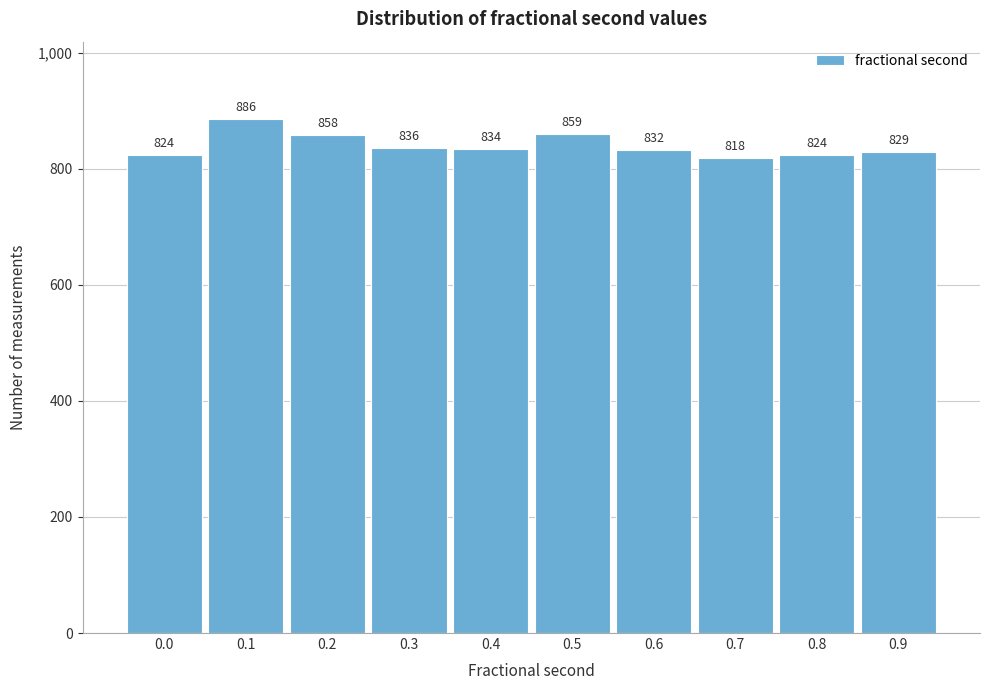

Reading right to left, what are all the values shown in this chart?

0.9=829	0.8=824	0.7=818	0.6=832	0.5=859	0.4=834	0.3=836	0.2=858	0.1=886	0.0=824